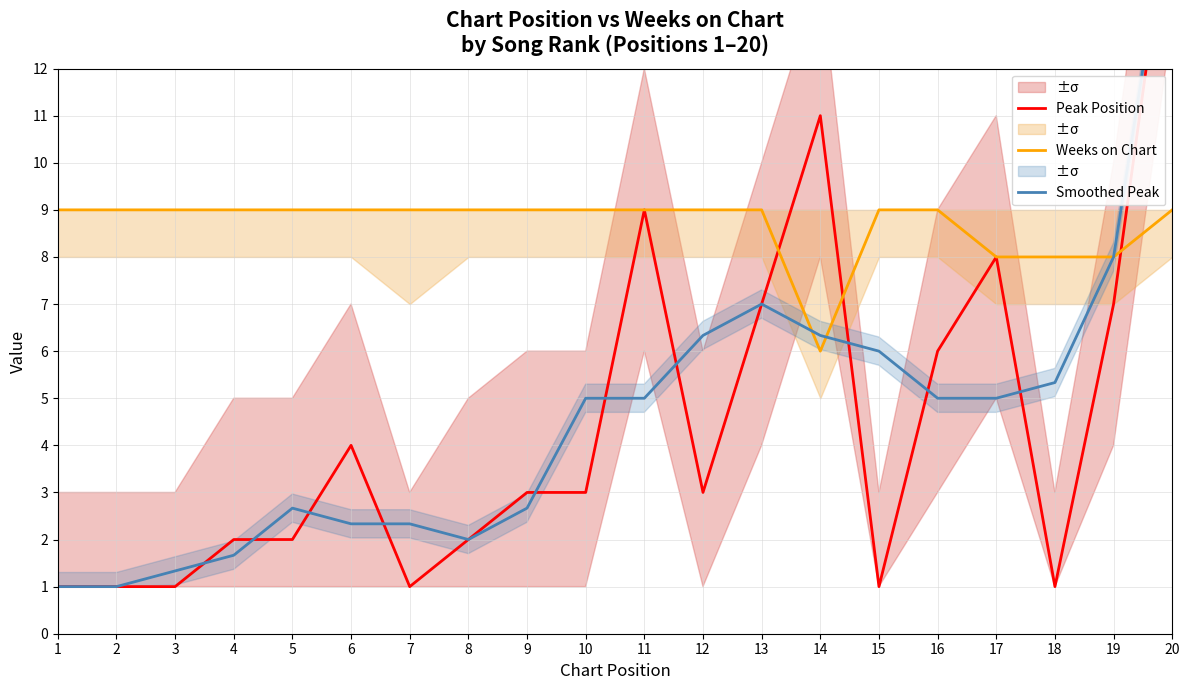

What is the average value of the Peak Position series?

4.5